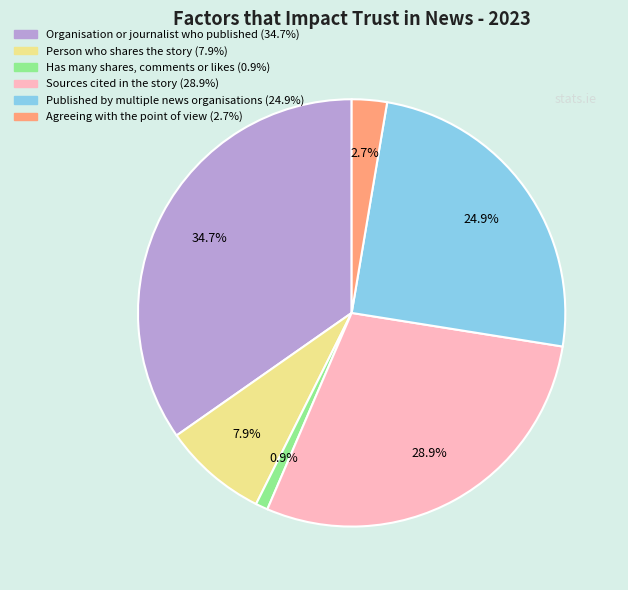

What is the largest slice in the pie chart?

Organisation or journalist who published